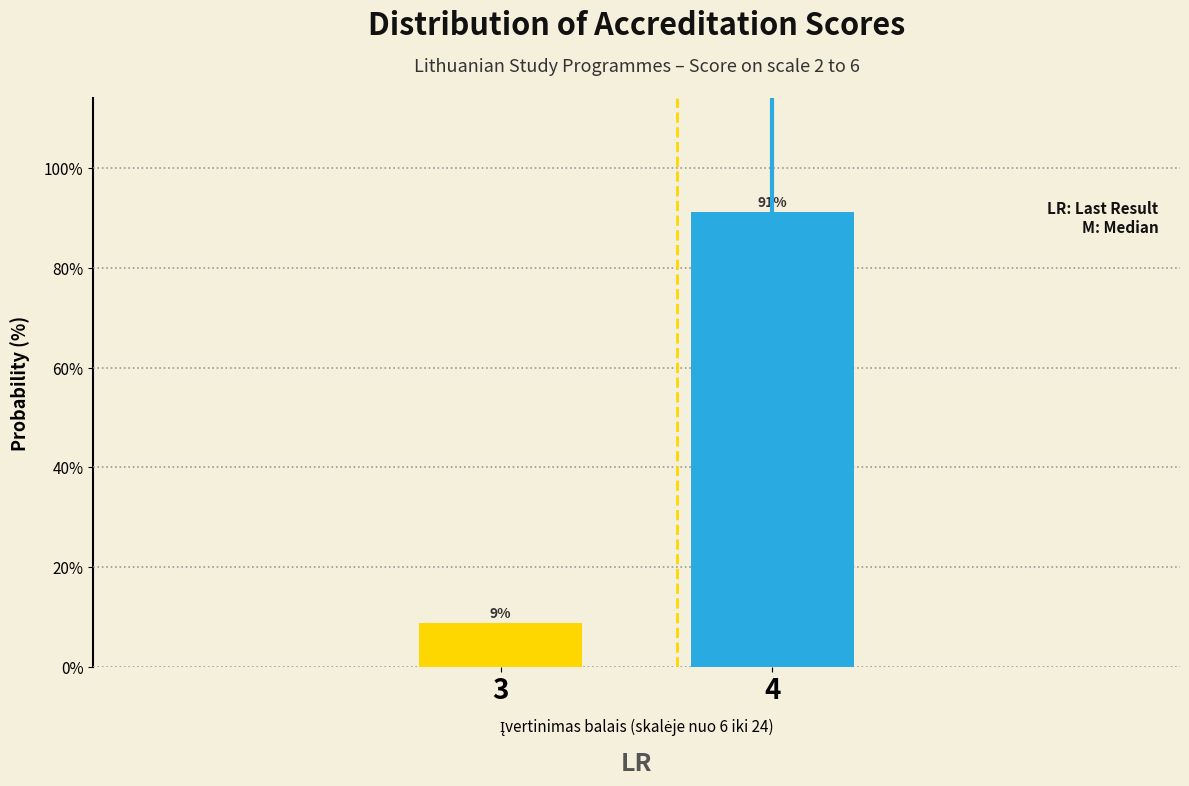

Which category has the lowest value across all series?

3